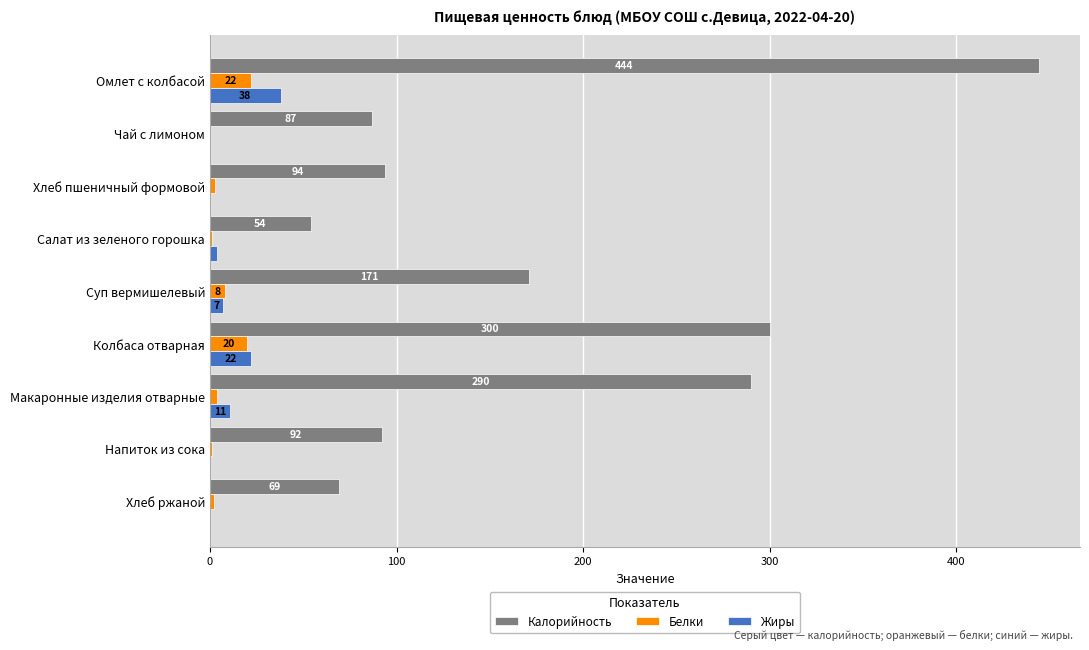

The Белки series shows 1 at Салат из зеленого горошка. True or false?

True